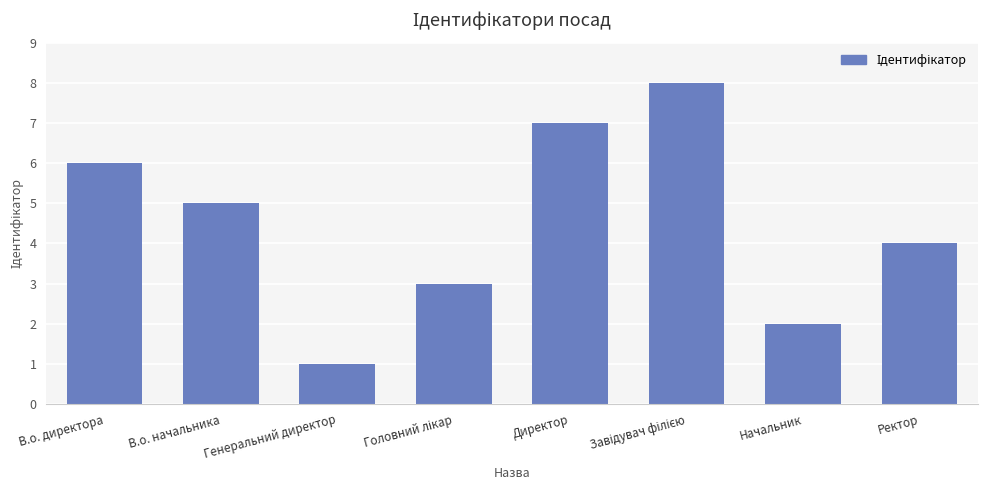

What is the difference between the maximum and minimum values?

7